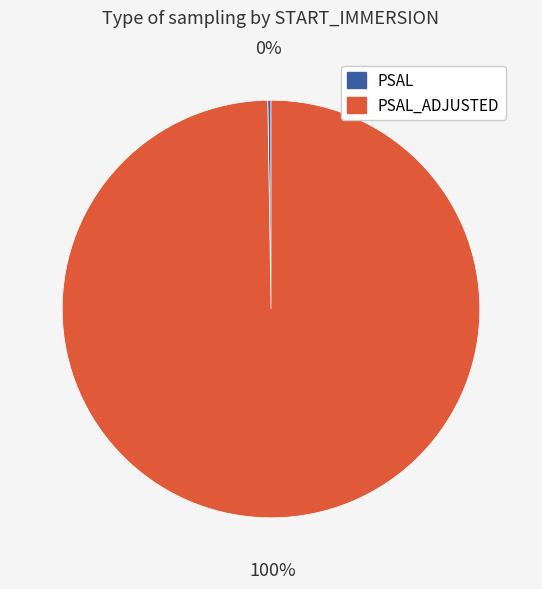

Is there any slice that represents more than half of the pie?

Yes